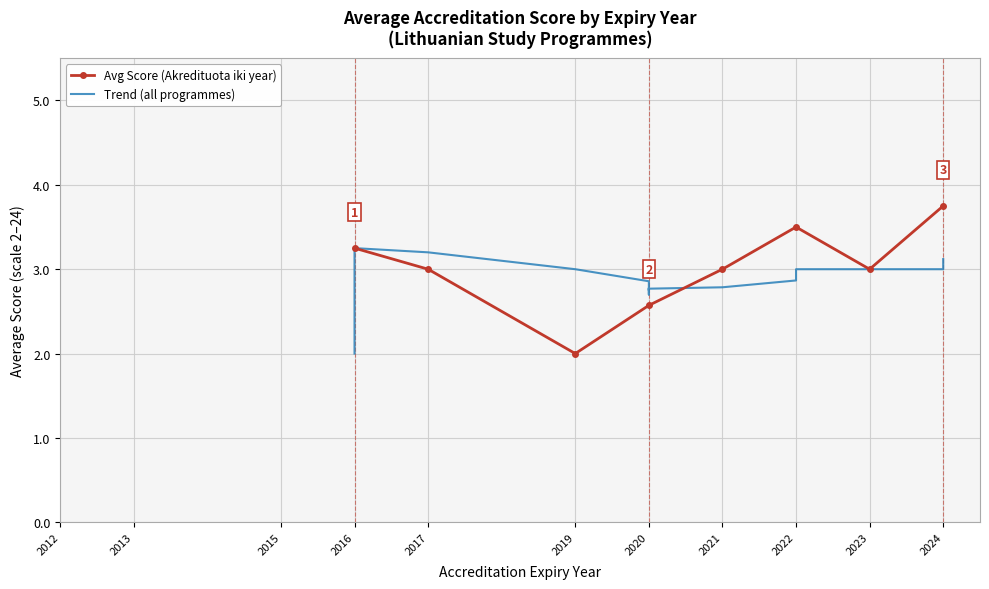

Where is the first local maximum for Avg Score (Akredituota iki year)?

2022